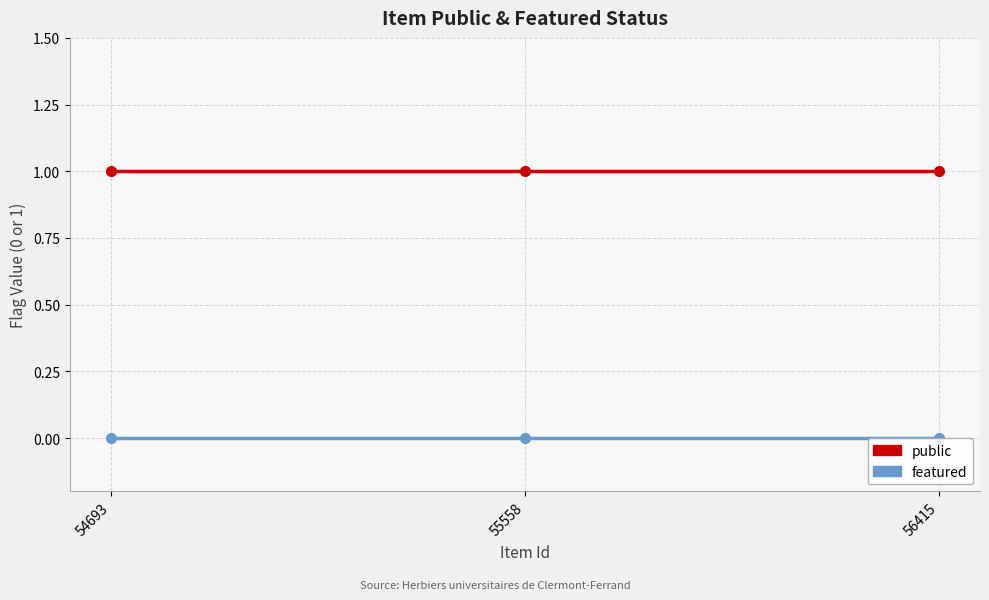

How many lines are shown in the chart?

2